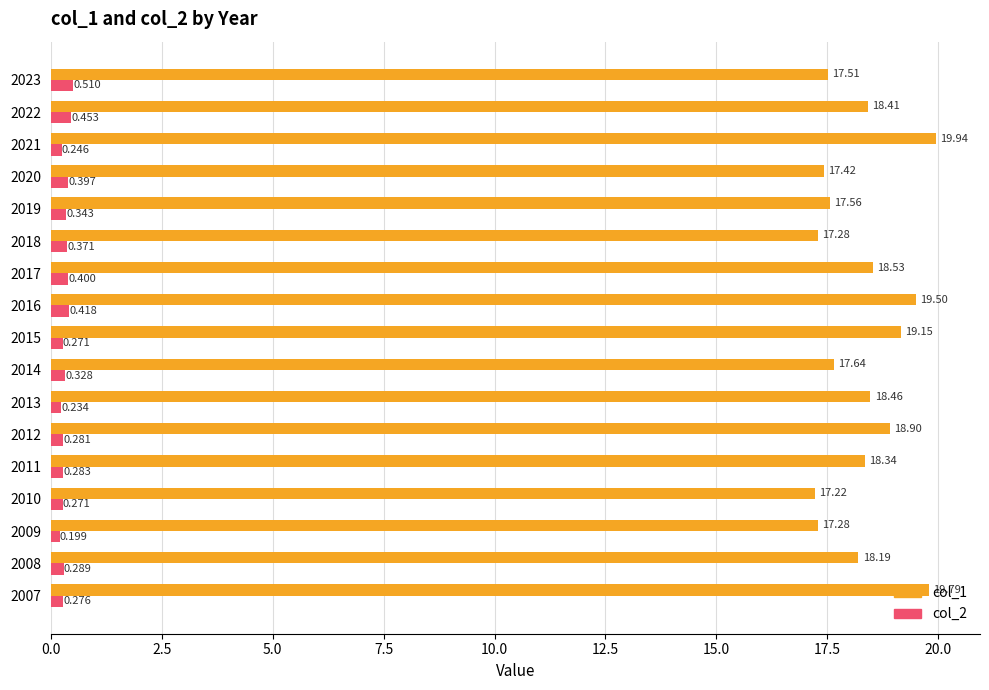

Is the value of col_2 at 2009 greater than the value of col_1 at 2016?

No